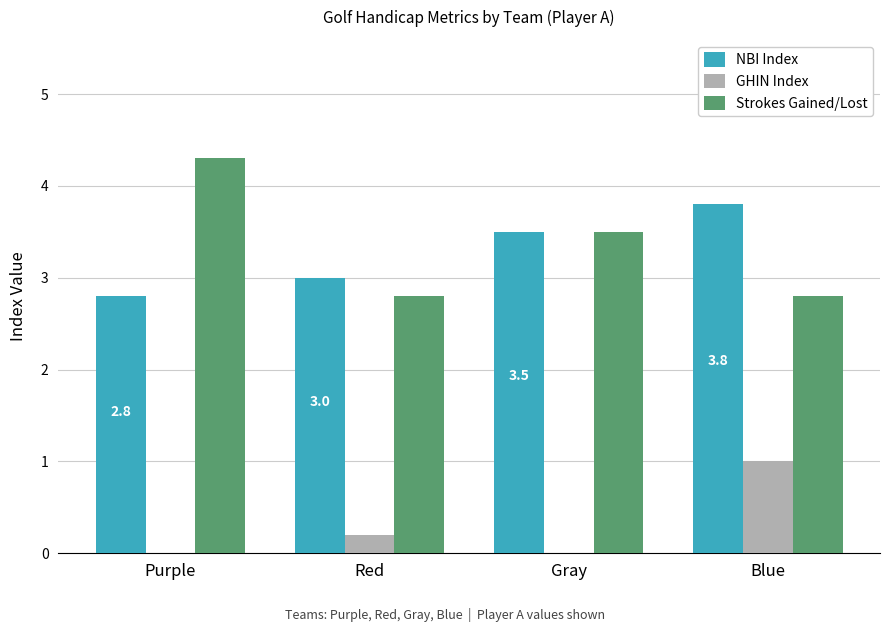

What is the difference between the highest and lowest values at Gray?

3.5